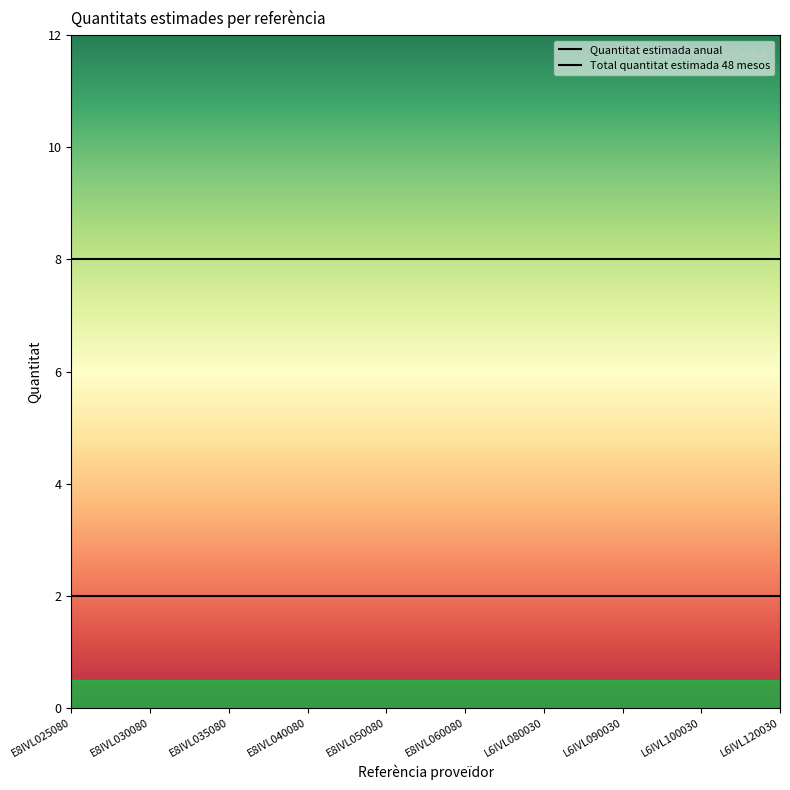

Which category has the highest value in the Quantitat estimada anual series?

E8IVL025080